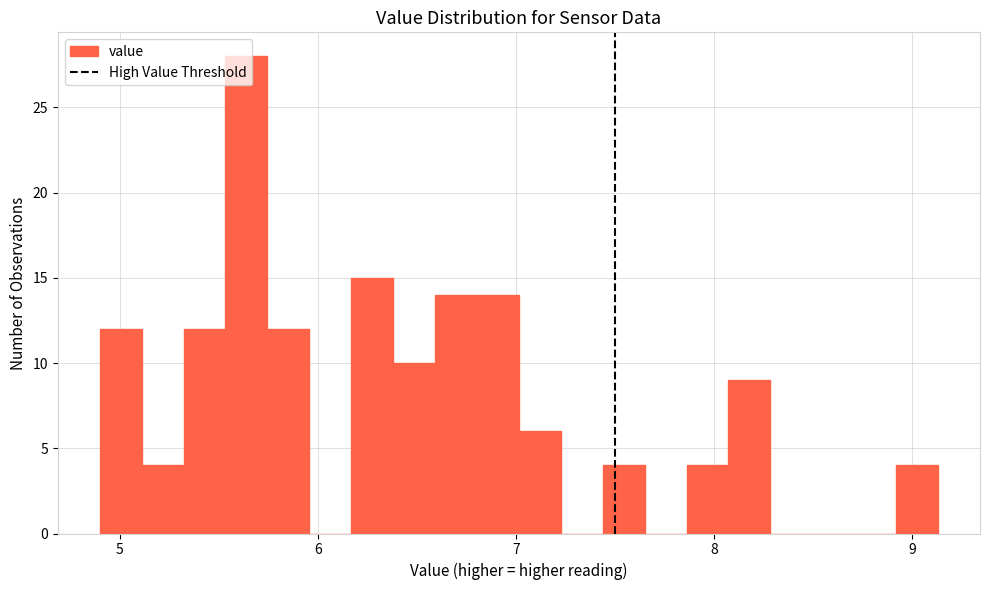

Around what value on the x-axis is the tallest bar? Give the approximate position of its centre, as read against the axis.

5.6